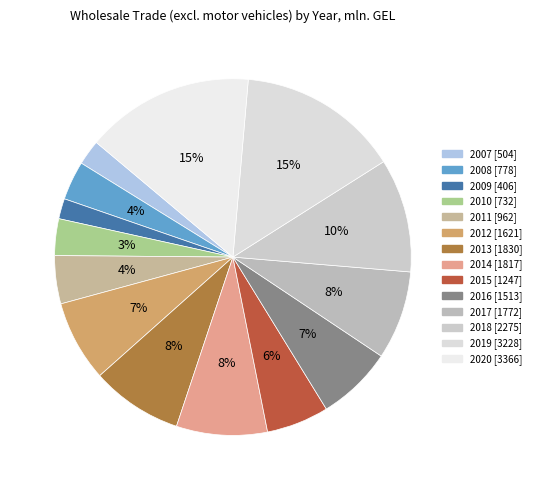

How many slices are in this pie chart?

14